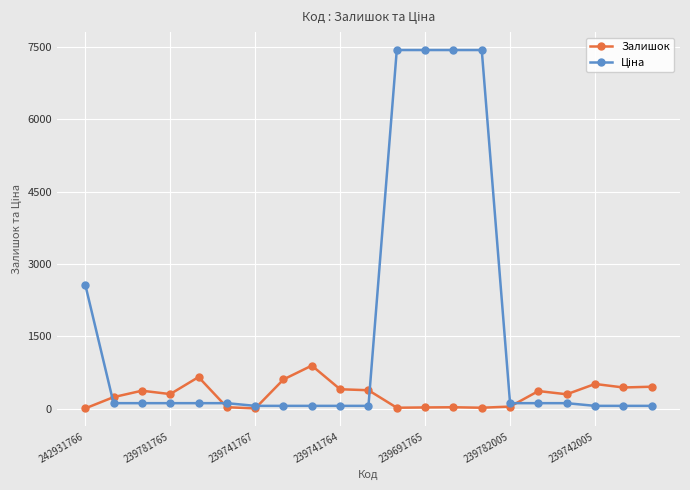

At how many categories does at least one series exceed 5040?

4